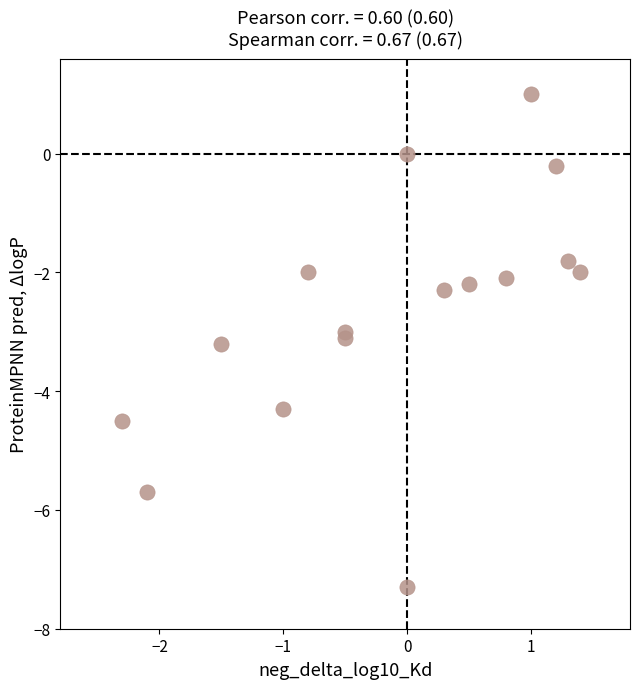

What is the range of Y values (max minus min)?

8.3